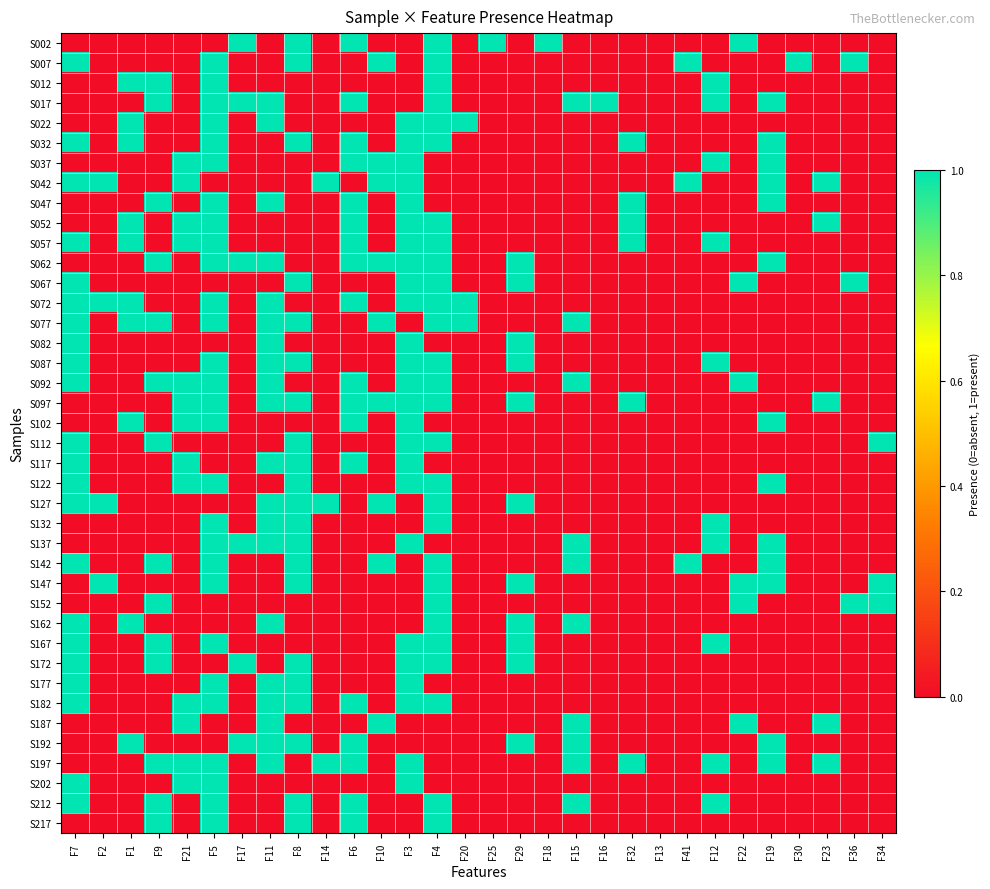

At how many categories does at least one series exceed 0?

29